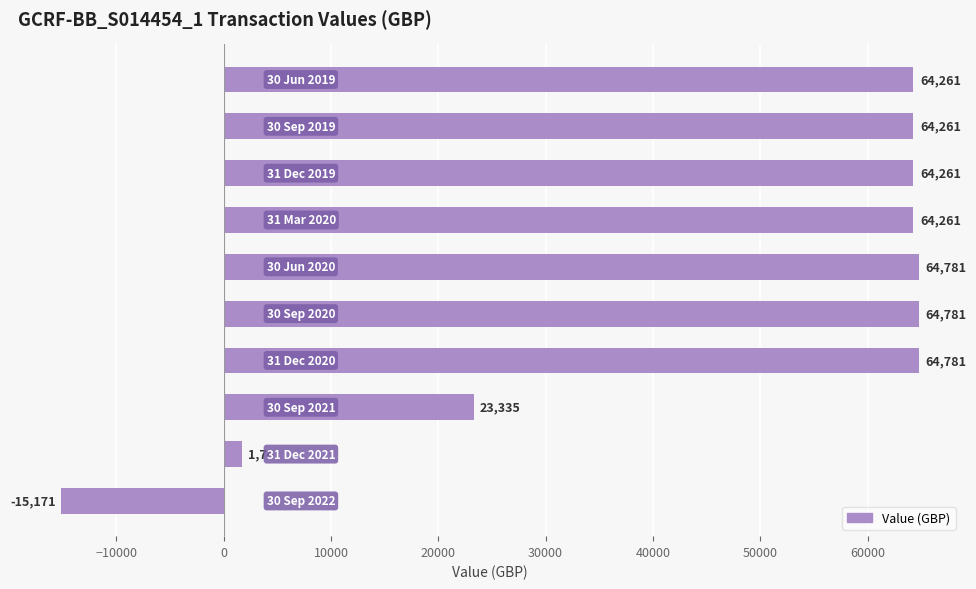

What is the minimum value shown in the chart?

-15170.6